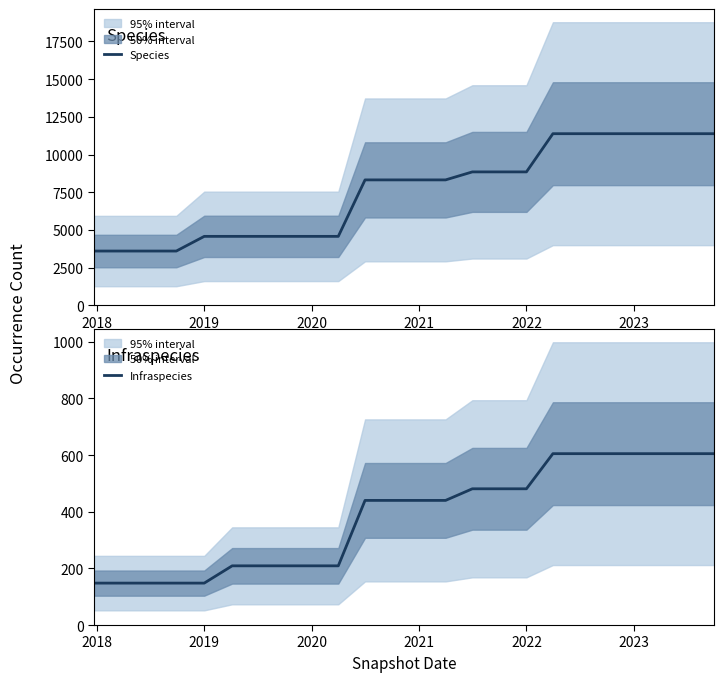

What is the lowest value of the Species series?

3593